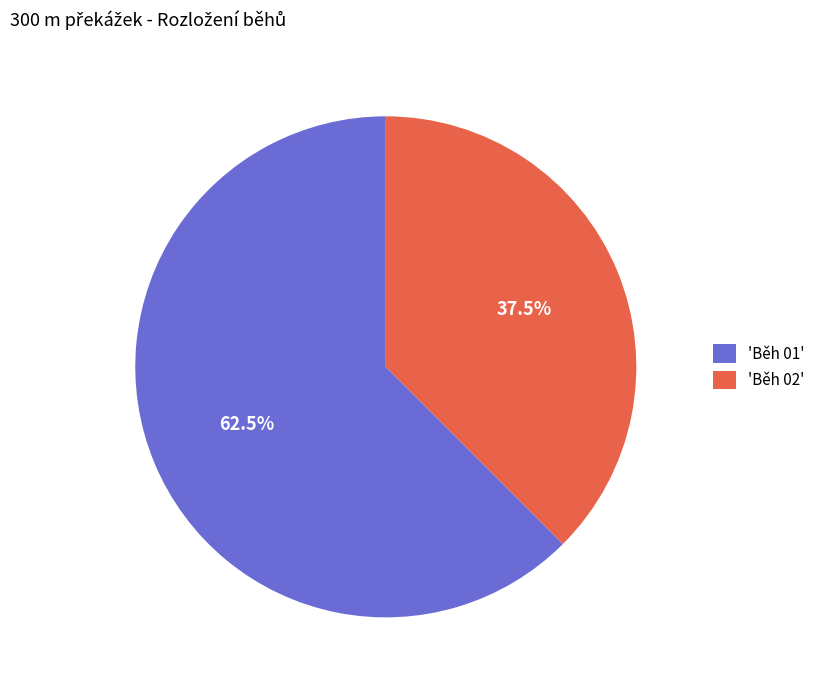

How many slices are in this pie chart?

2